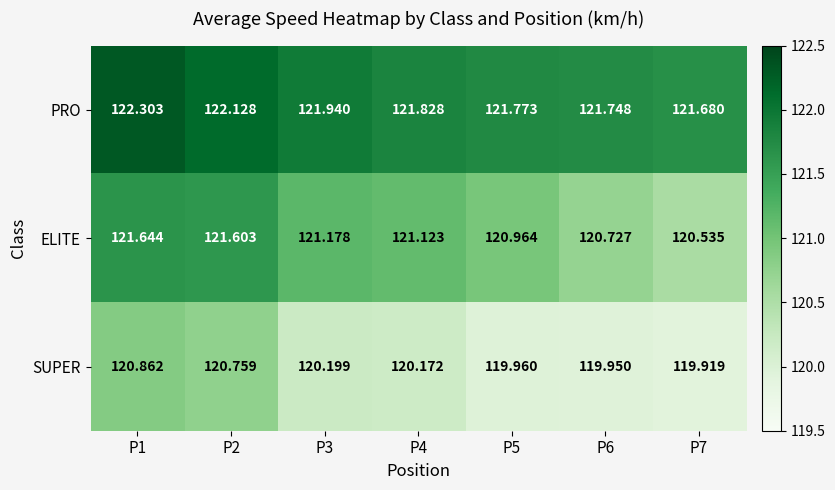

Between P6 and P7, which series saw the biggest shift?

ELITE